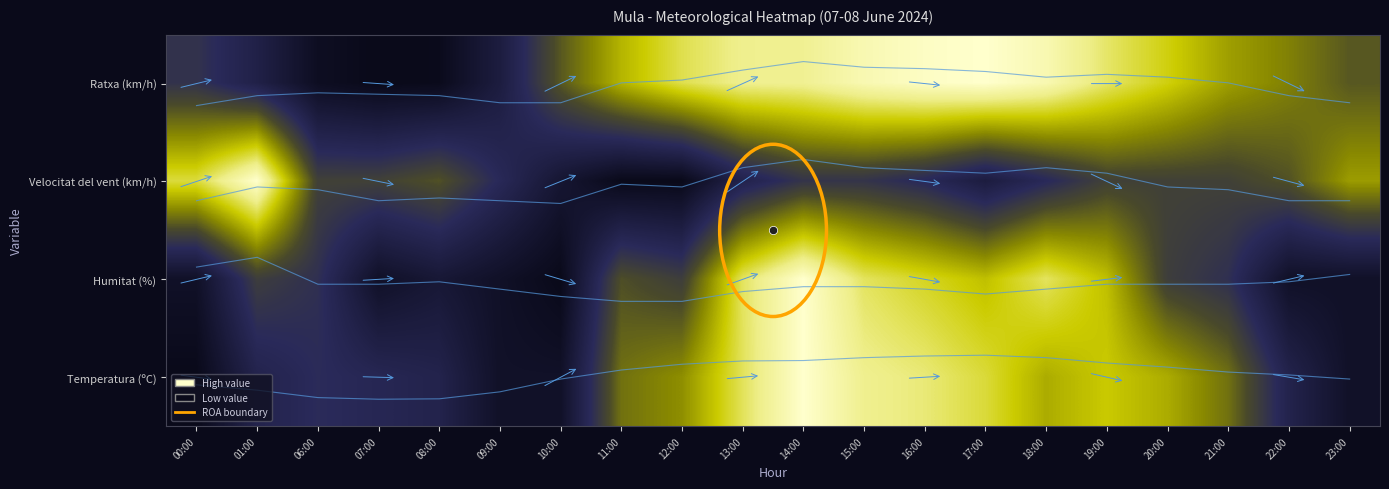

How many distinct data groups are displayed?

4